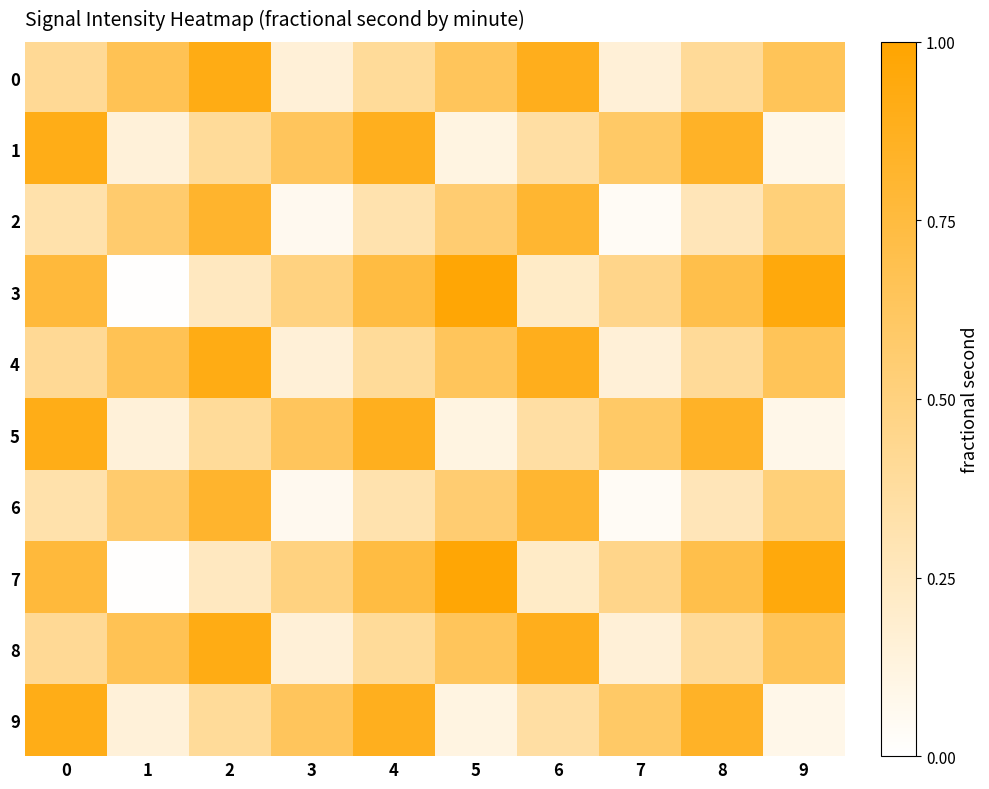

Rank the series at 2 from lowest to highest value.

3, 7, 1, 5, 9, 2, 6, 0, 4, 8